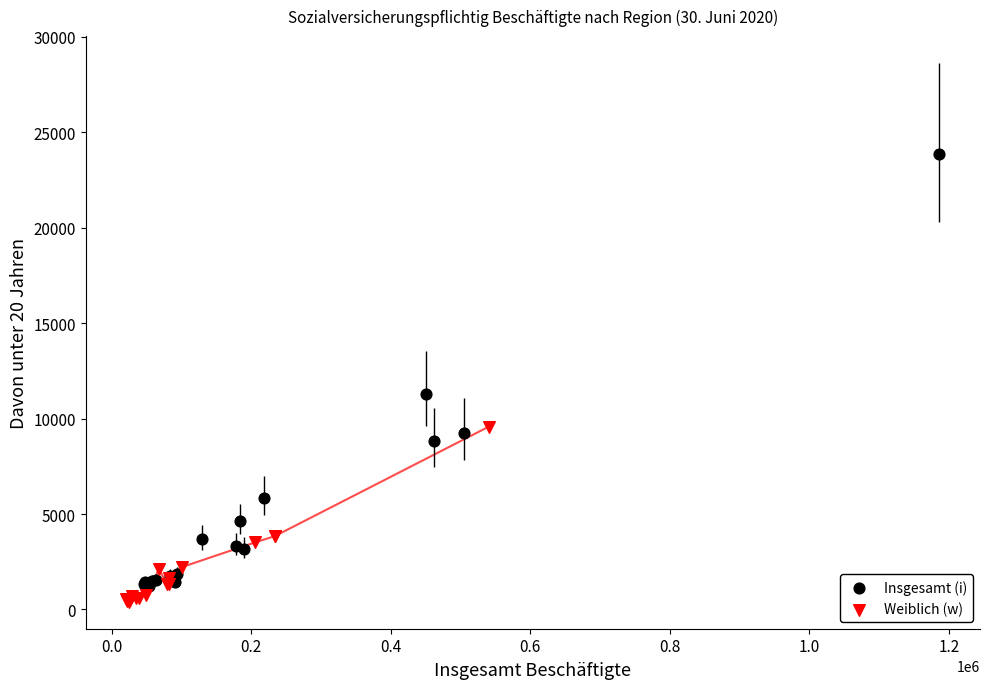

Which series contains the lowest Y value?

Weiblich (w)